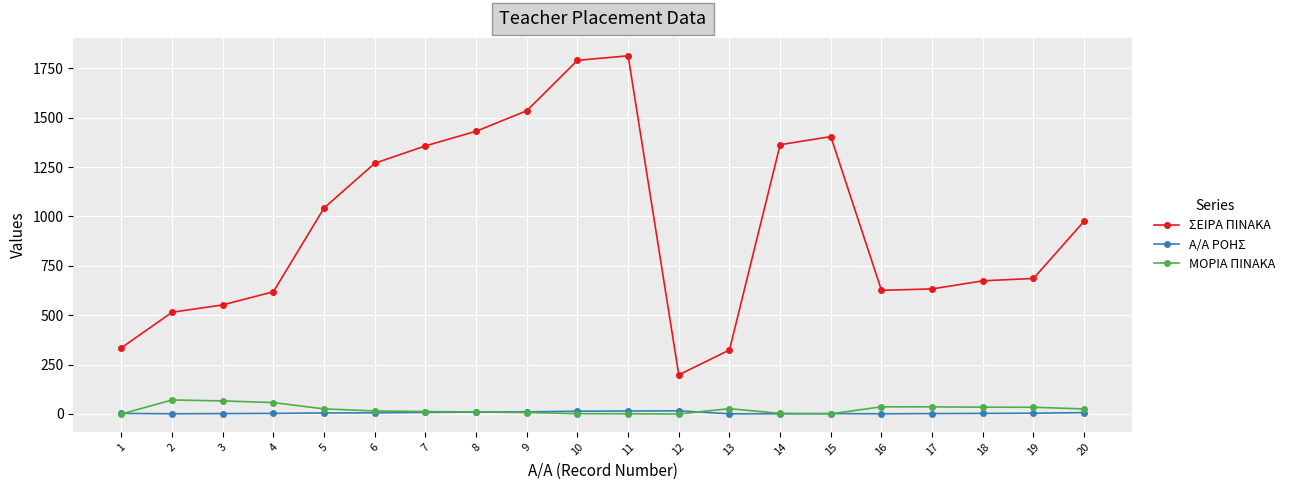

Which series changed the most between 19 and 20?

ΣΕΙΡΑ ΠΙΝΑΚΑ